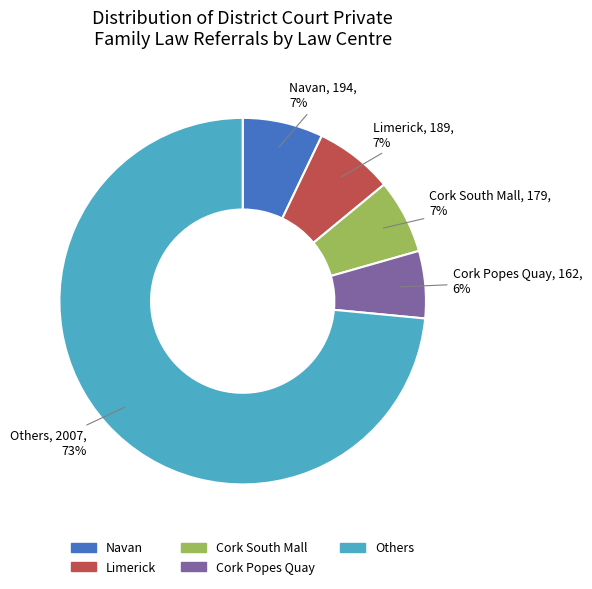

To the nearest percent, what portion does Cork Popes Quay represent?

6%